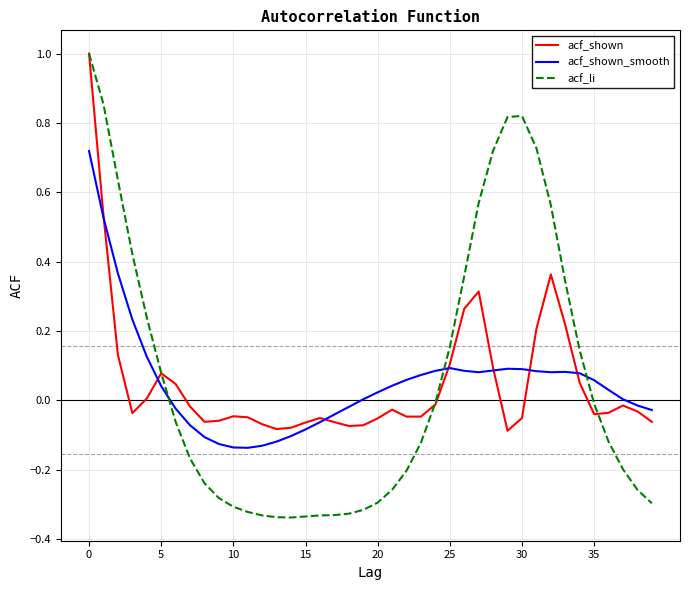

After their last crossing, which series has the higher values: acf_li or acf_shown?

acf_shown